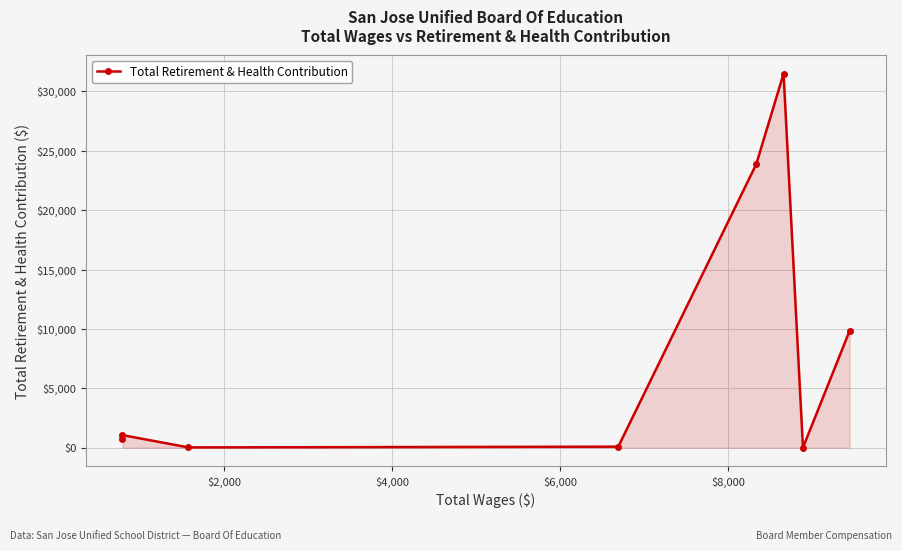

Count the number of data series in this chart.

1